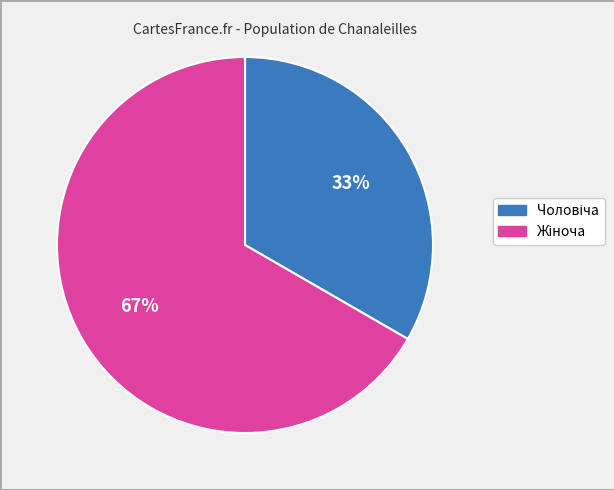

Is there a majority slice in this chart?

Yes